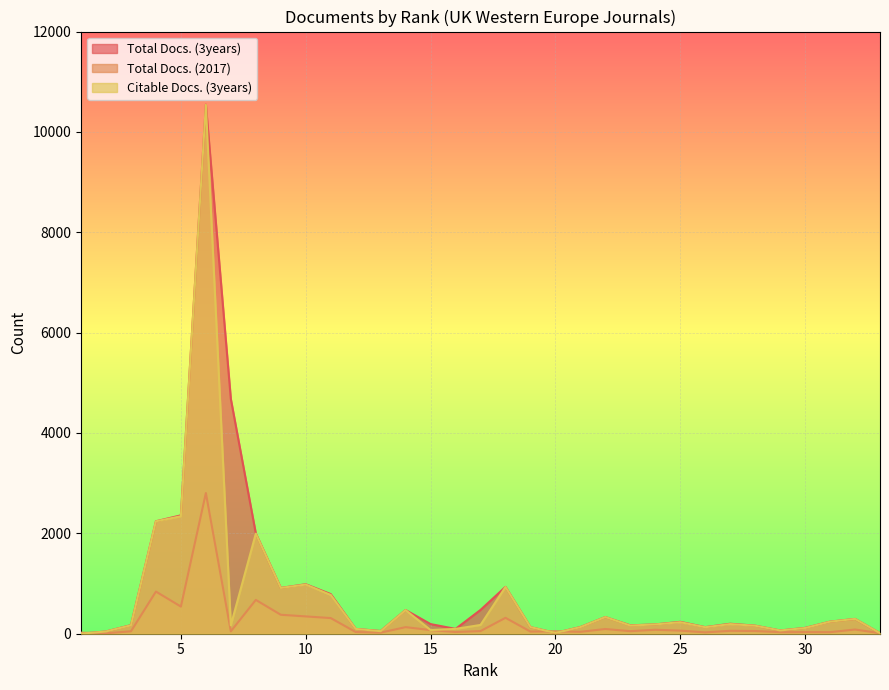

Rank the series by their maximum value, from lowest to highest.

Total Docs. (2017), Citable Docs. (3years), Total Docs. (3years)